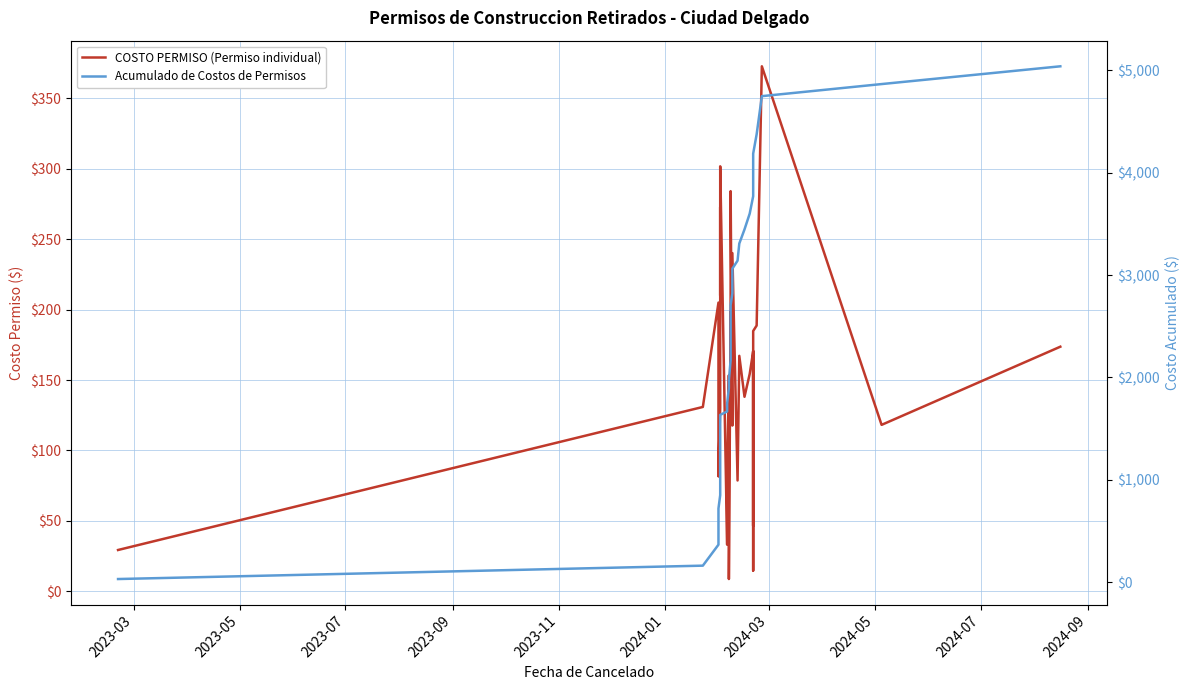

True or false: Acumulado de Costos de Permisos and COSTO PERMISO (Permiso individual) cross at least once.

False